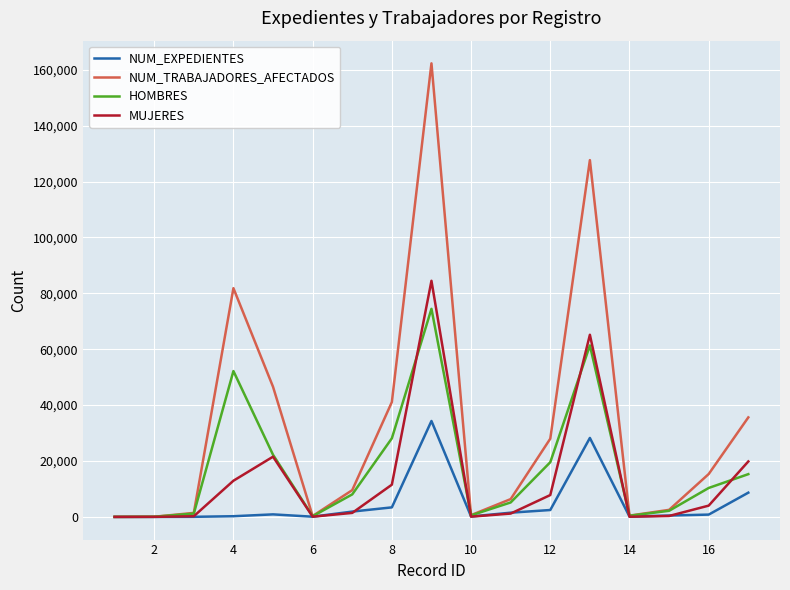

Rank the series by their maximum value, from highest to lowest.

NUM_TRABAJADORES_AFECTADOS, MUJERES, HOMBRES, NUM_EXPEDIENTES